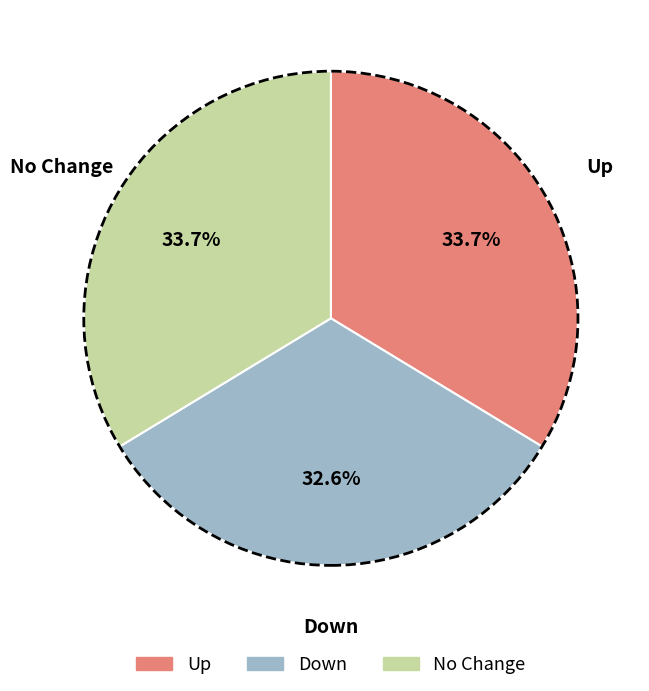

Does any single category account for the majority?

No